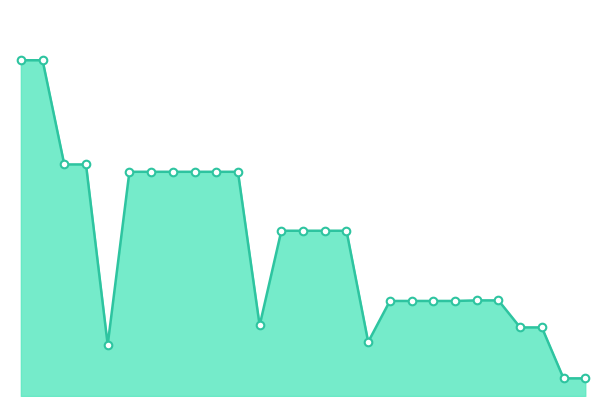

How many lines are shown in the chart?

1